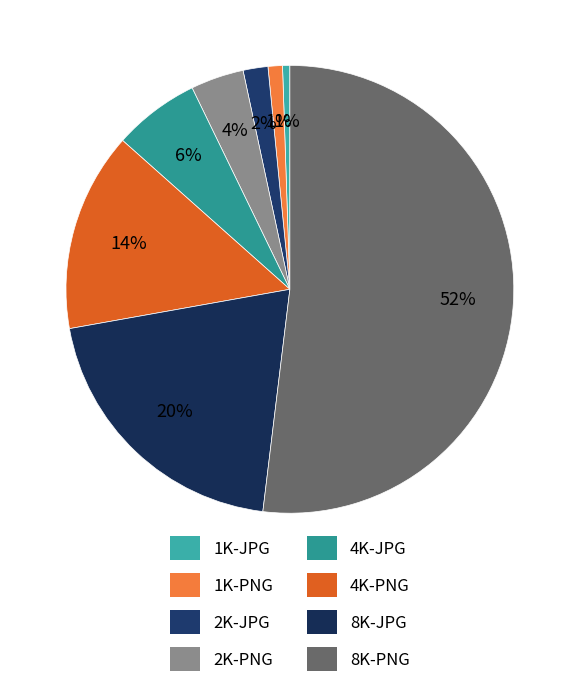

To the nearest percent, what is the difference between the largest and smallest slice percentages?

51%